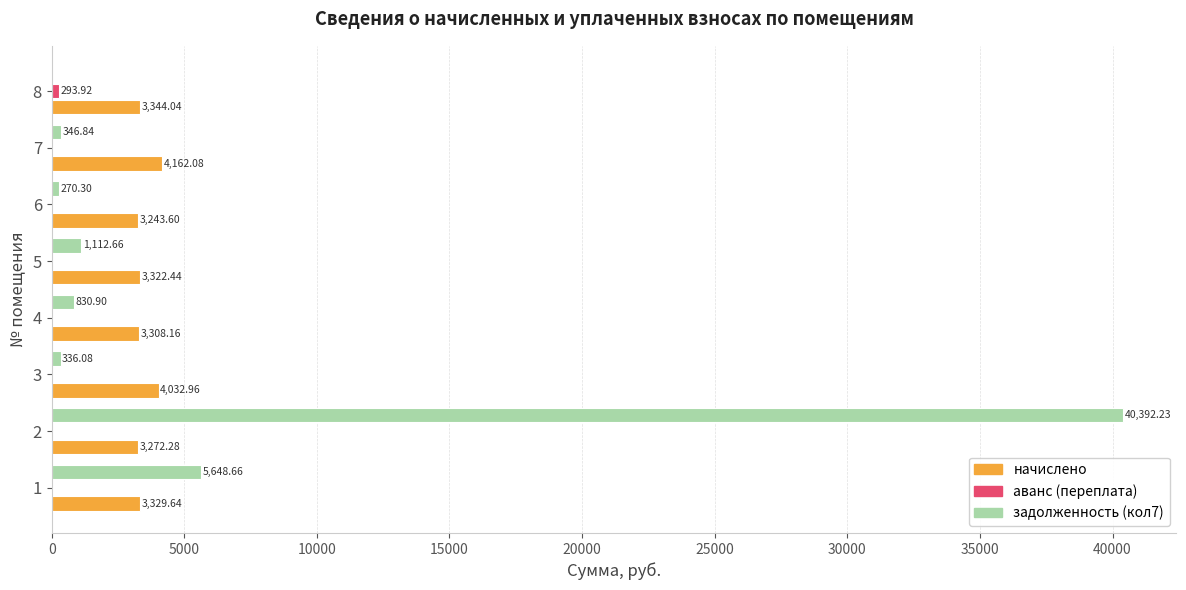

What is the sum of the начислено values at 4 and 8?

6652.2